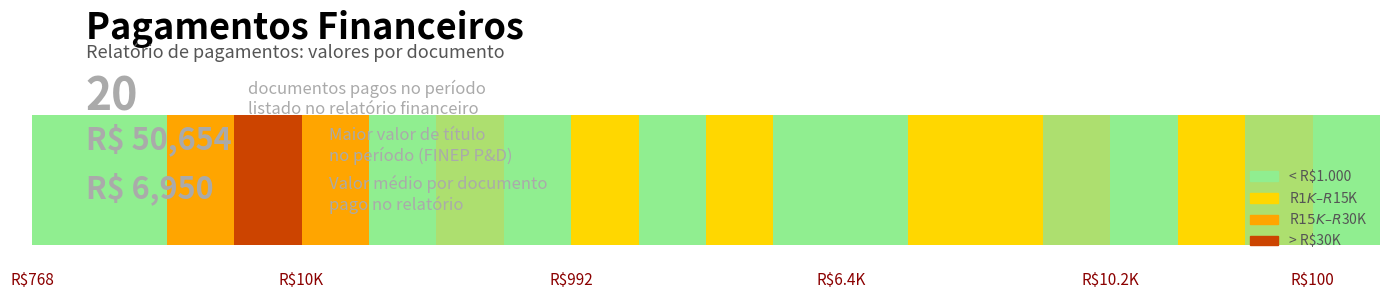

How many bars are there in total?

20